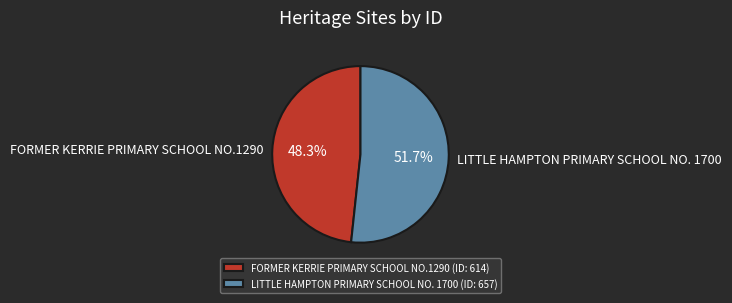

To the nearest percent, what portion does LITTLE HAMPTON PRIMARY SCHOOL NO. 1700 represent?

52%